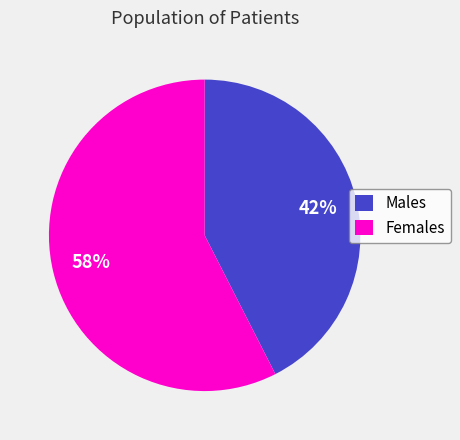

Is there any slice that represents more than half of the pie?

Yes